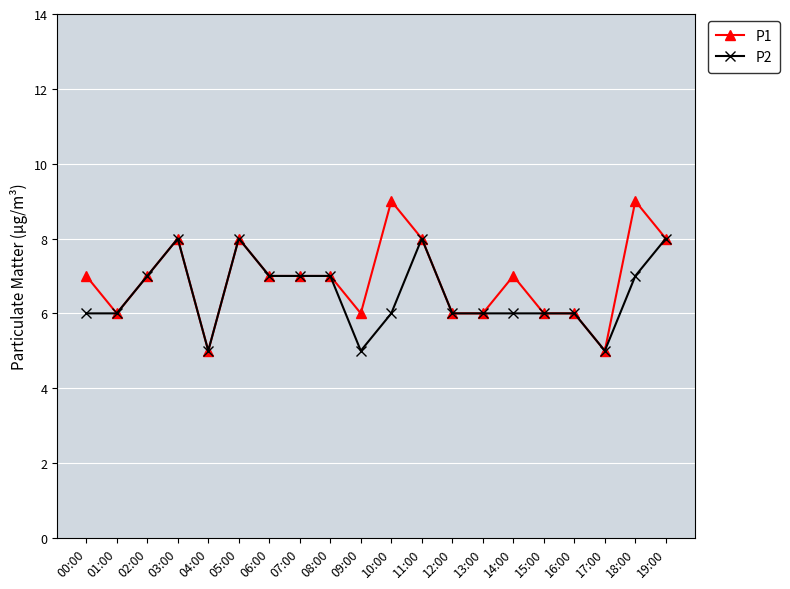

What are all the series names shown in the legend?

P1, P2